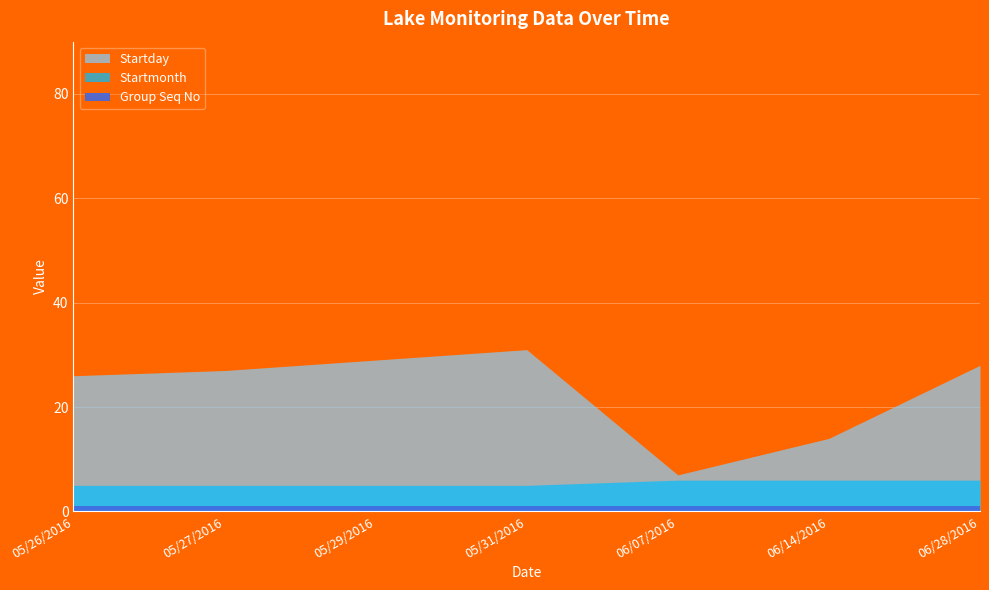

What is the smallest value displayed?

1